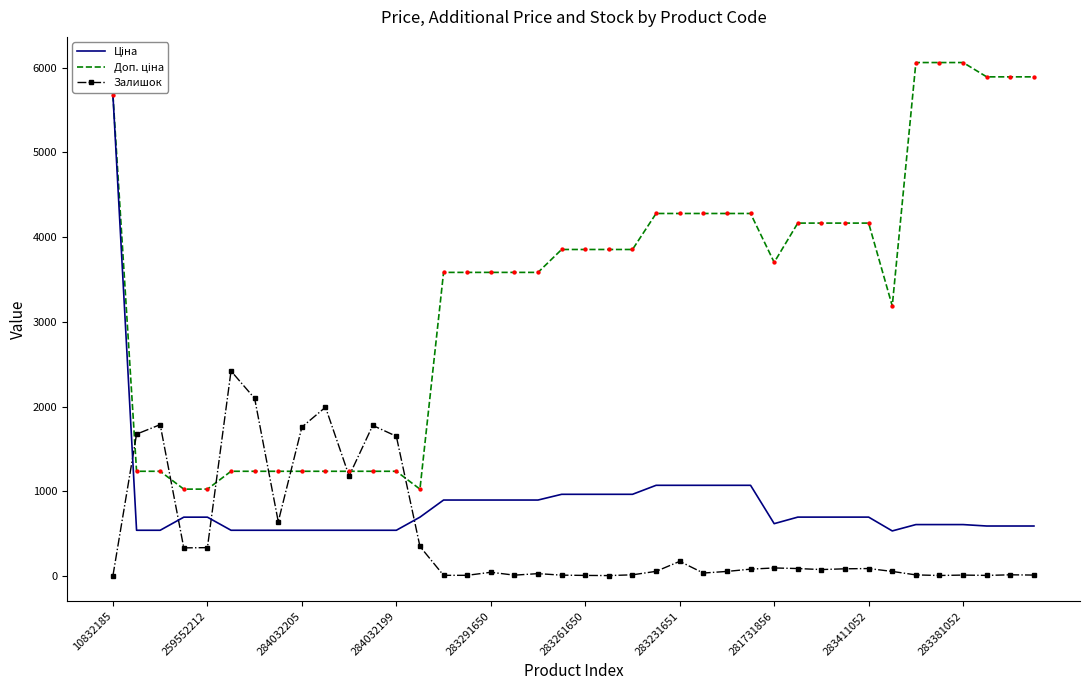

The Залишок series shows 172.0 at 283231651. True or false?

True